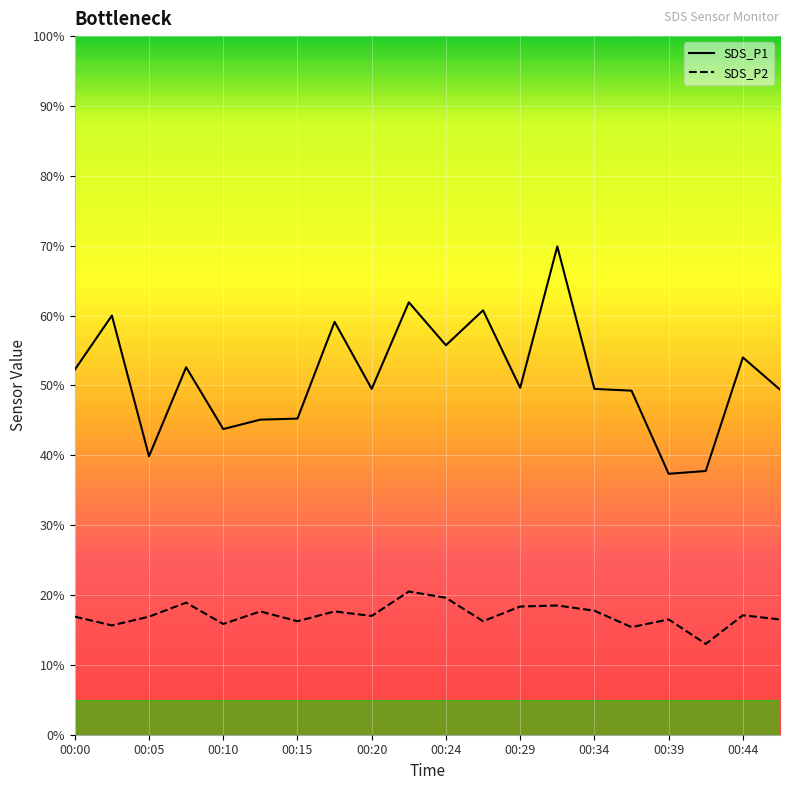

Is this an area chart (filled region under the line)?

No